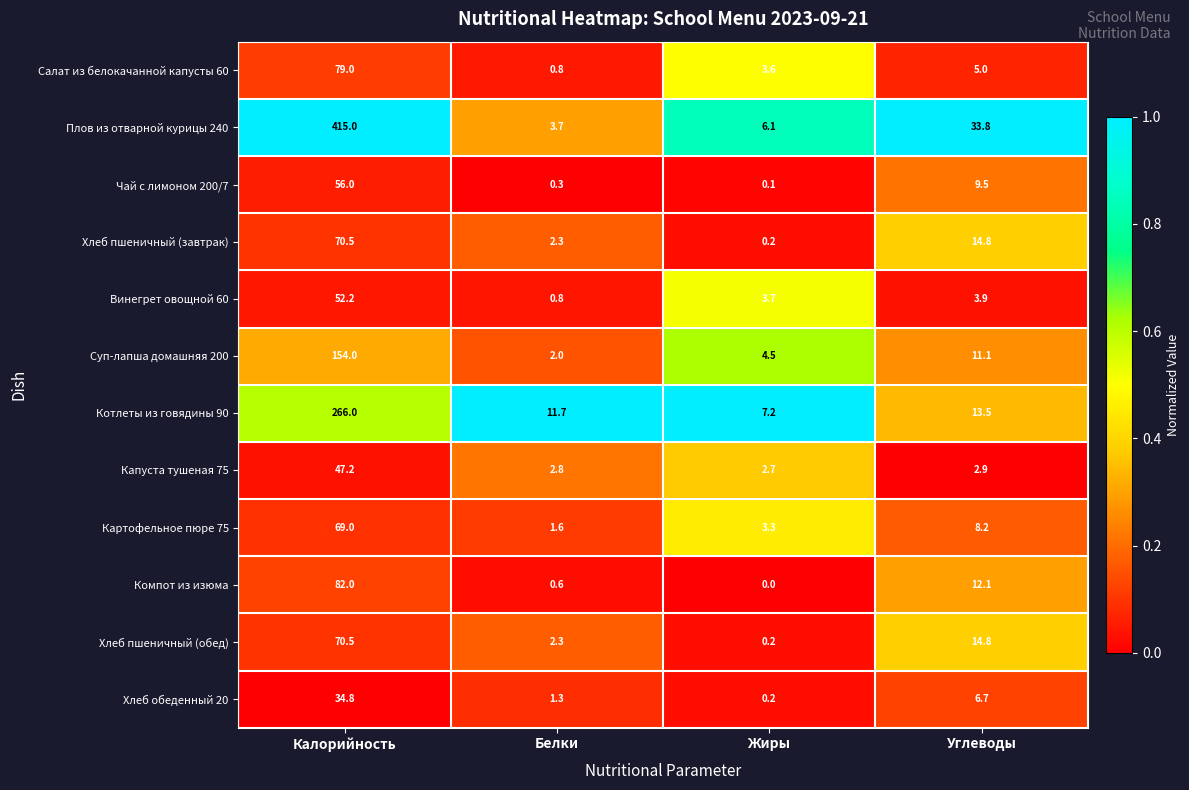

What is the difference between the Капуста тушеная 75 values at Калорийность and Углеводы?

44.3